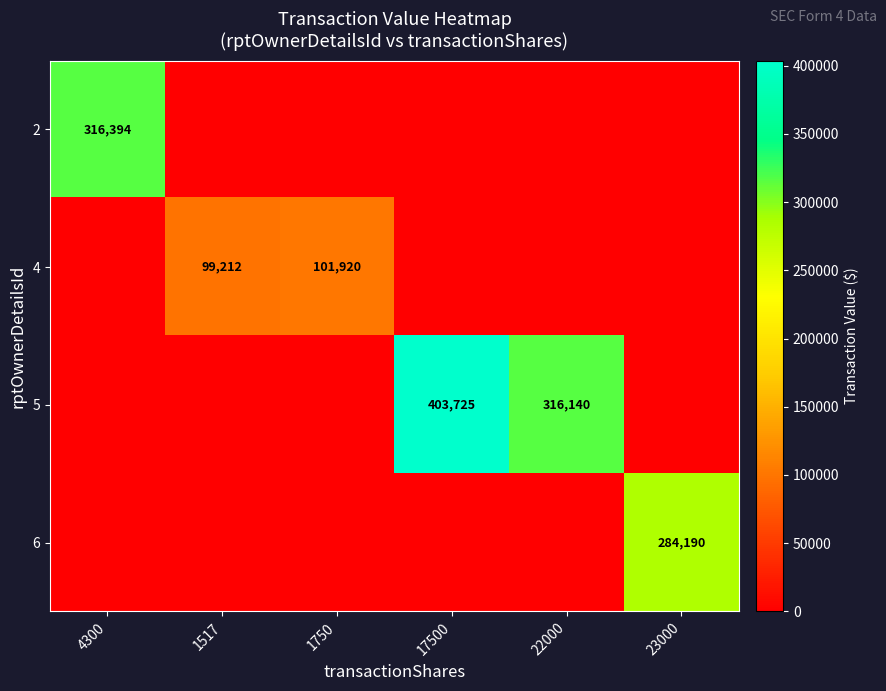

What is the maximum value for 4?

101920